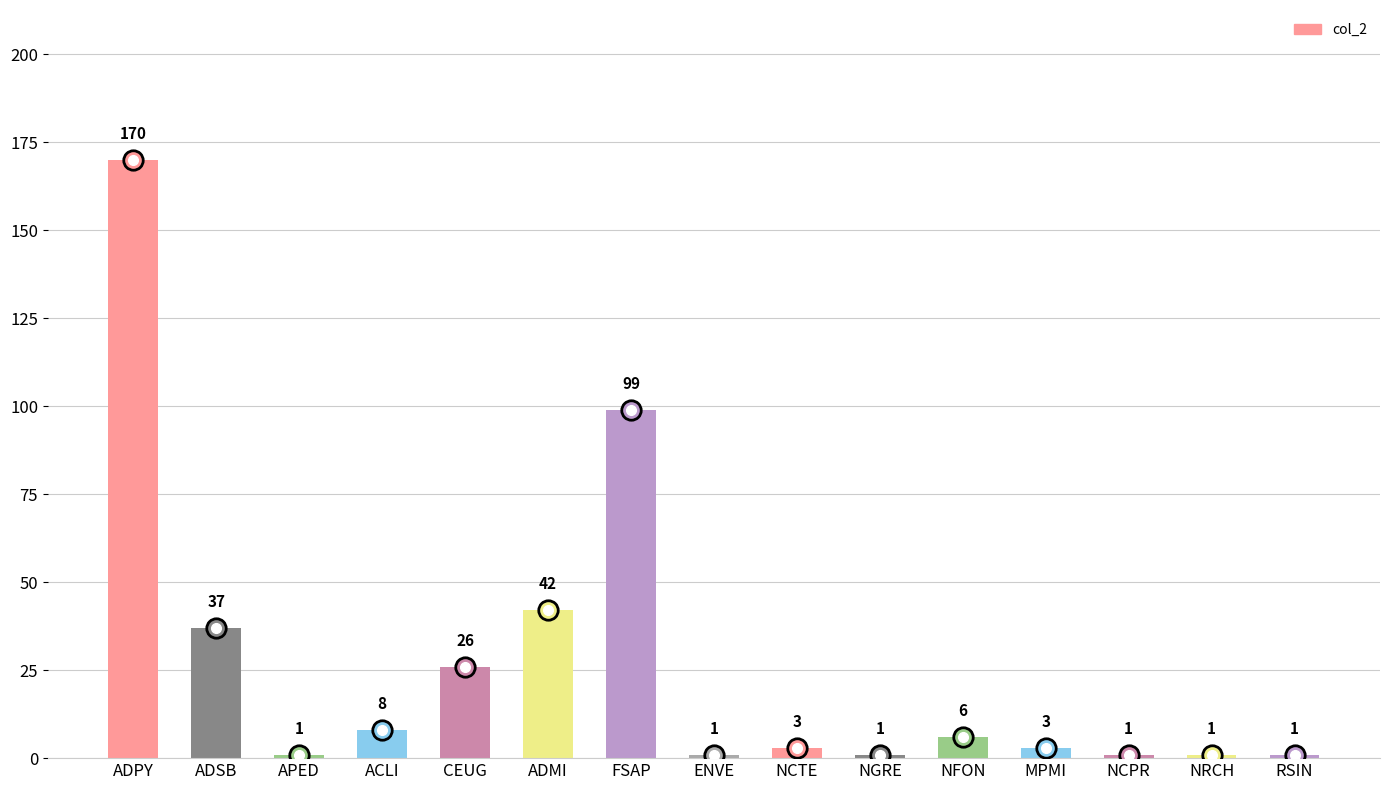

True or false: the data shows 1 at RSIN.

True